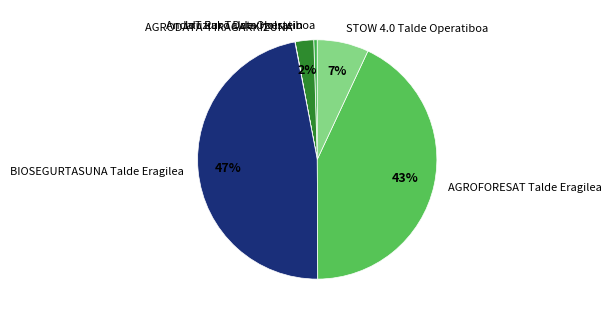

What percentage is the AGROFORESAT Talde Eragilea slice, to the nearest percent?

43%